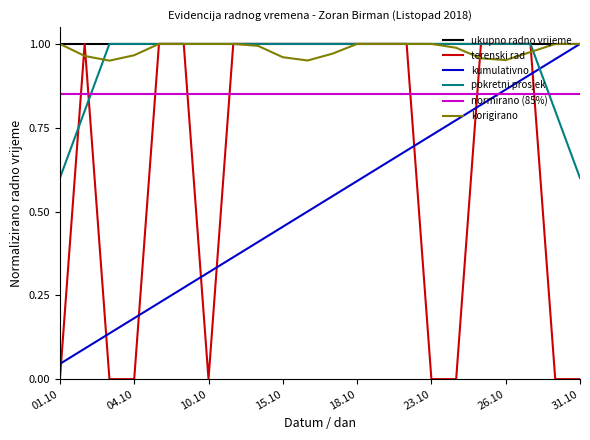

How many lines are shown in the chart?

6